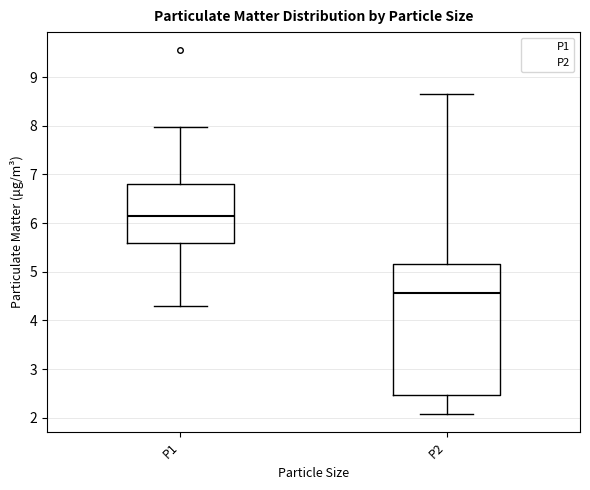

Which box has the lowest median line?

P2